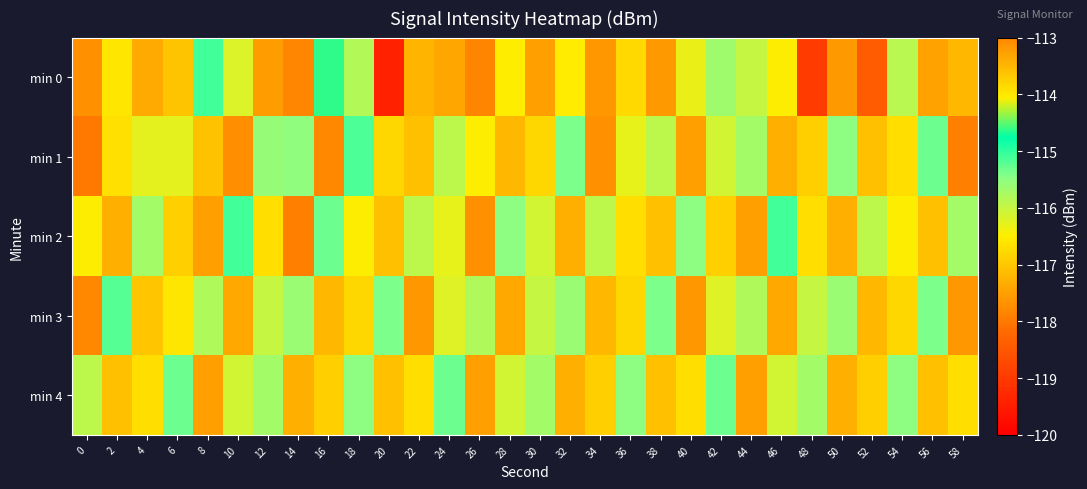

At which category is the sum across all series the highest?

18